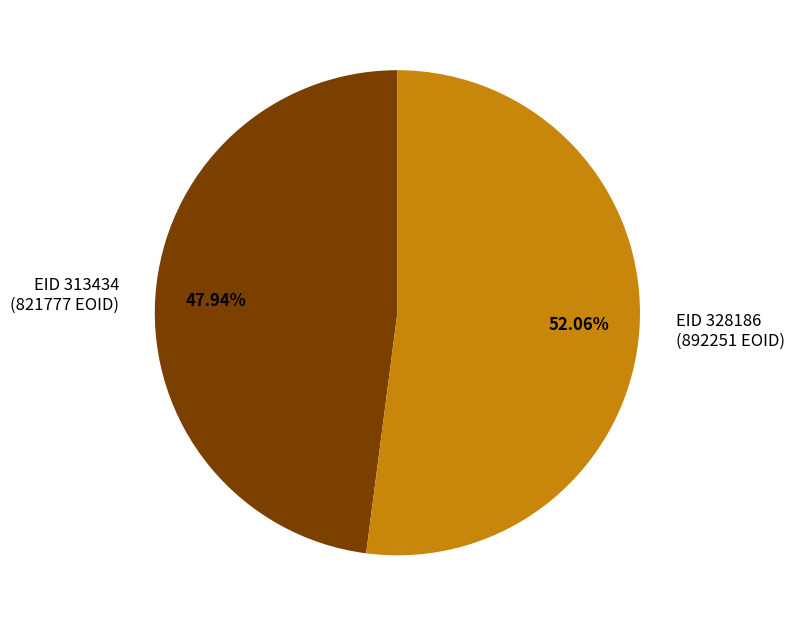

Which category has the smallest portion of the pie?

EID 313434 (821777 EOID)